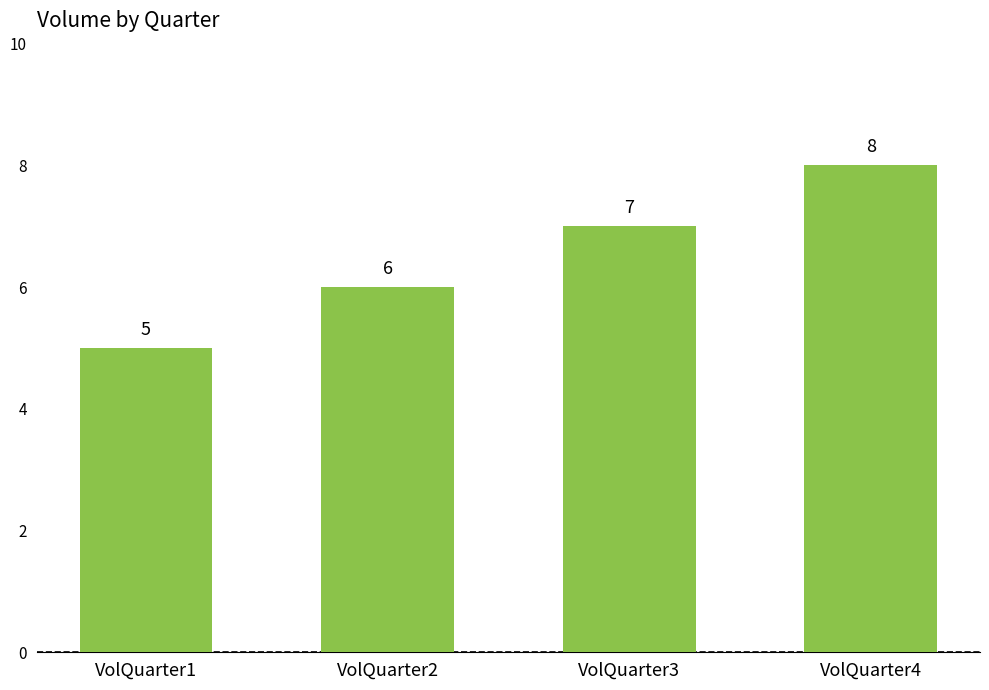

Reading left to right, list all the values displayed in this chart.

5	6	7	8